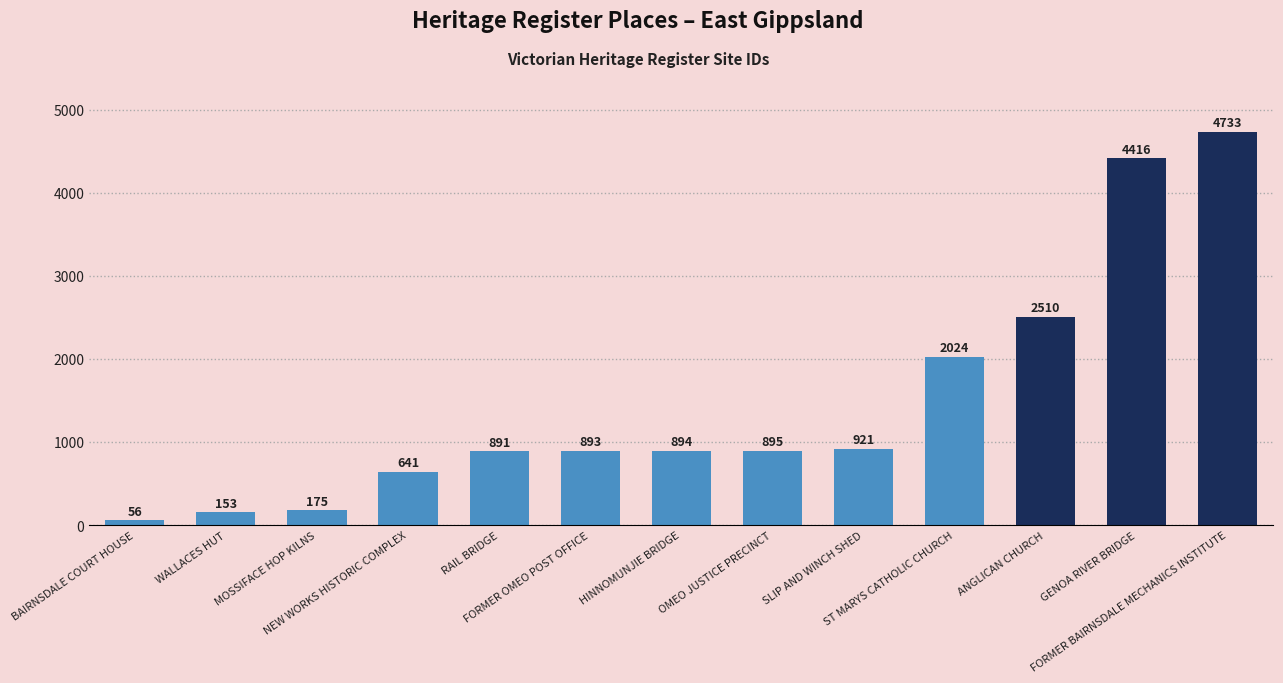

True or false: the data shows 921 at SLIP AND WINCH SHED.

True